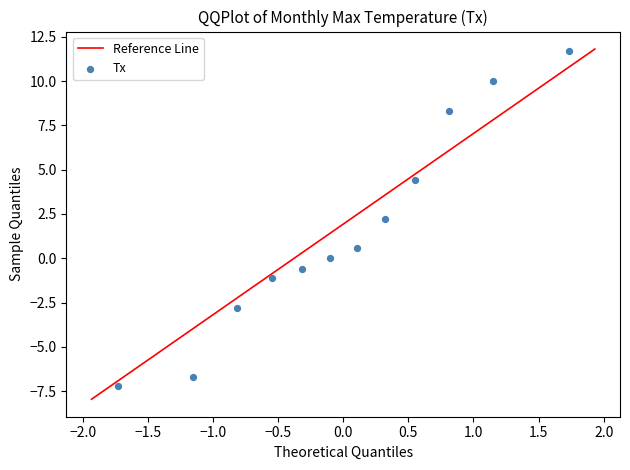

What is the range of Y values (max minus min)?

18.9